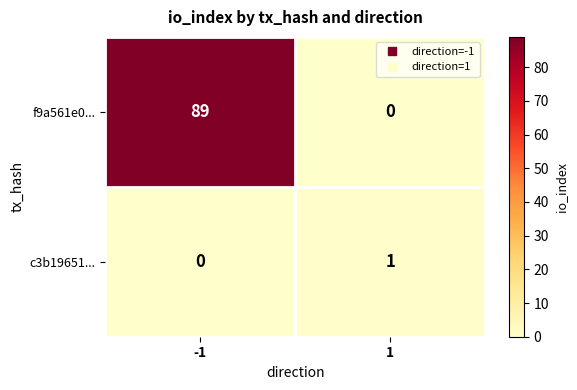

Reading left to right, what are all the values shown in this chart?

f9a561e0...: 89	0
c3b19651...: 0	1